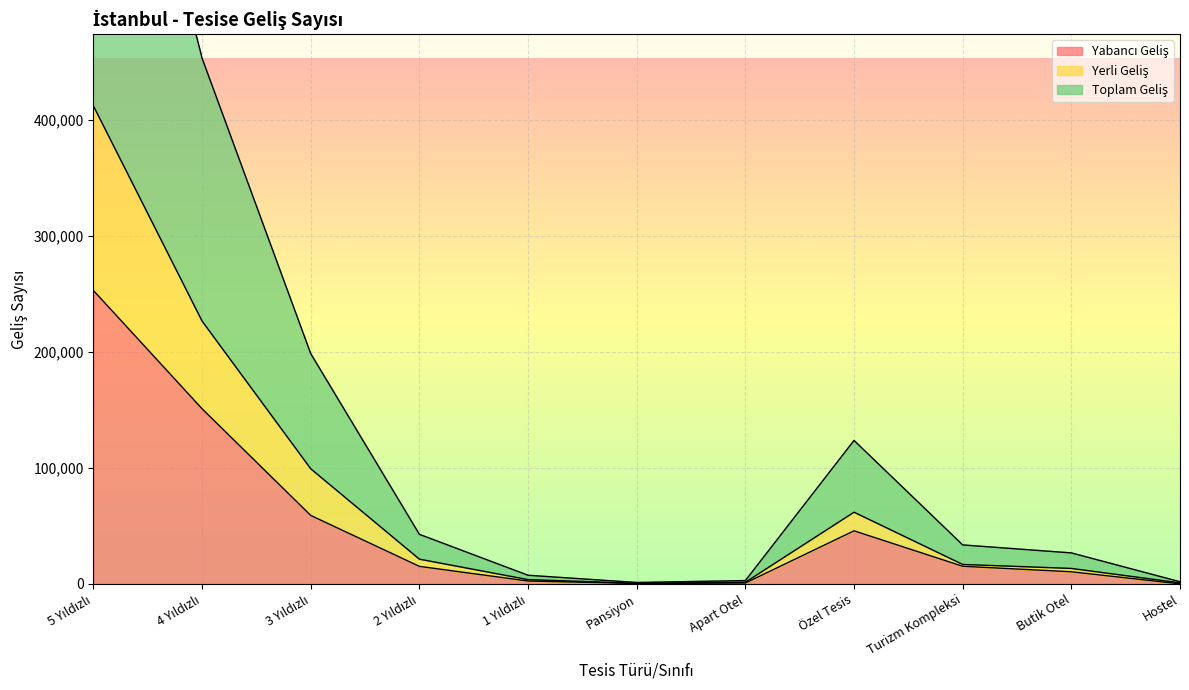

True or false: Yerli Geliş and Toplam Geliş intersect in this chart.

False